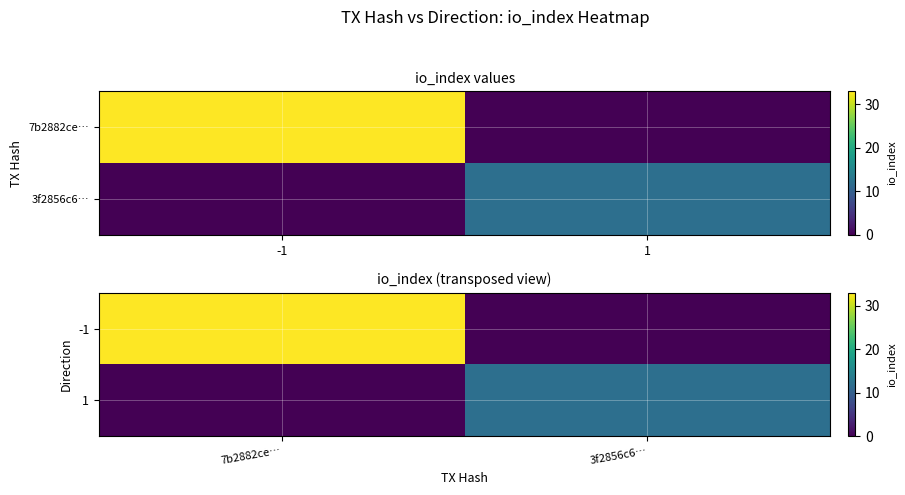

Between 1 and -1, which is larger?

-1